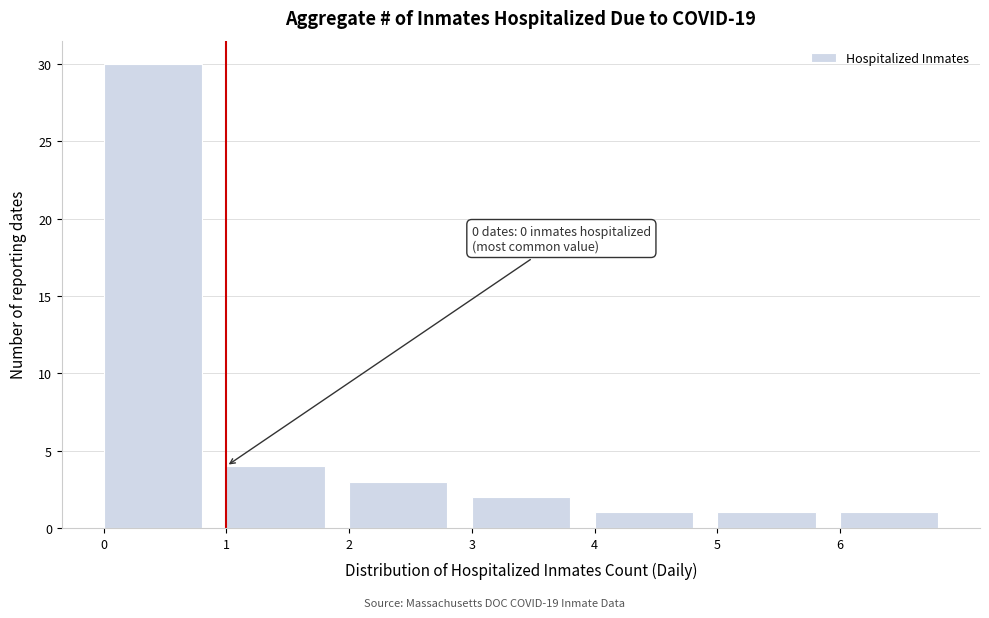

Which range on the x-axis has the tallest bar?

0 to 1